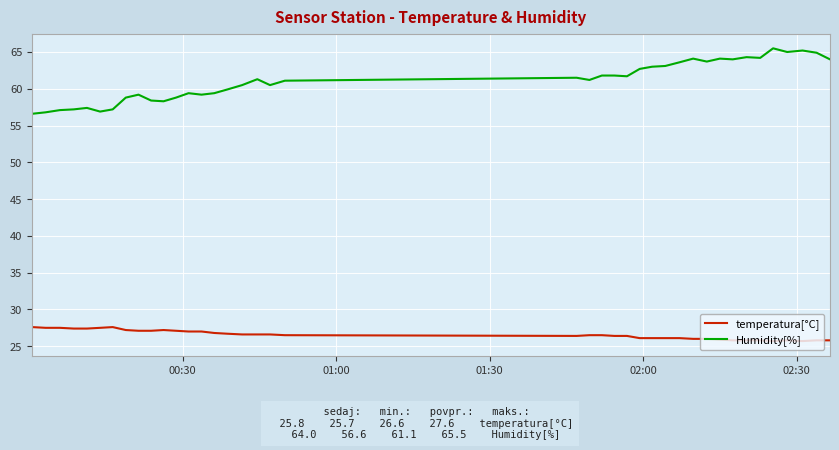

Which series has the largest total across all categories?

Humidity[%]